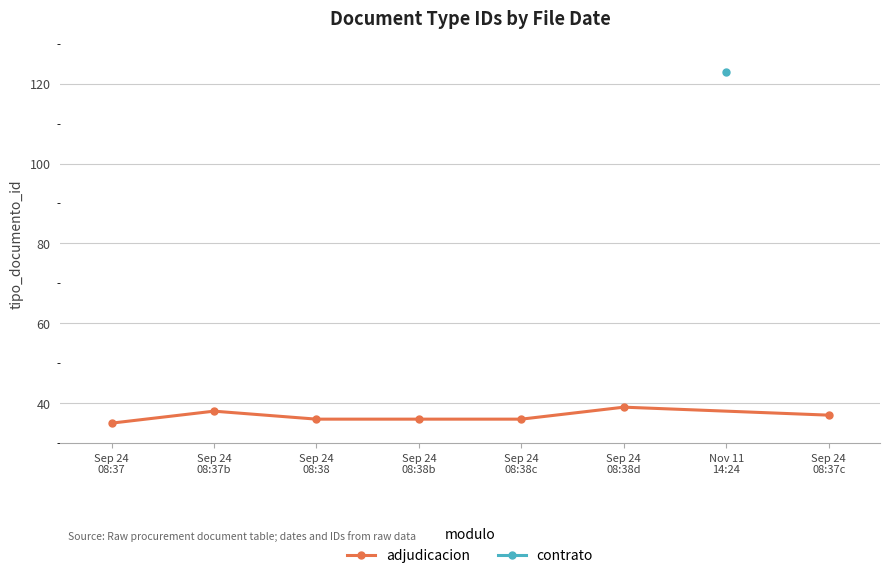

What is the ratio of the value at Sep 24
08:38c to the value at Sep 24
08:38b?

1.0